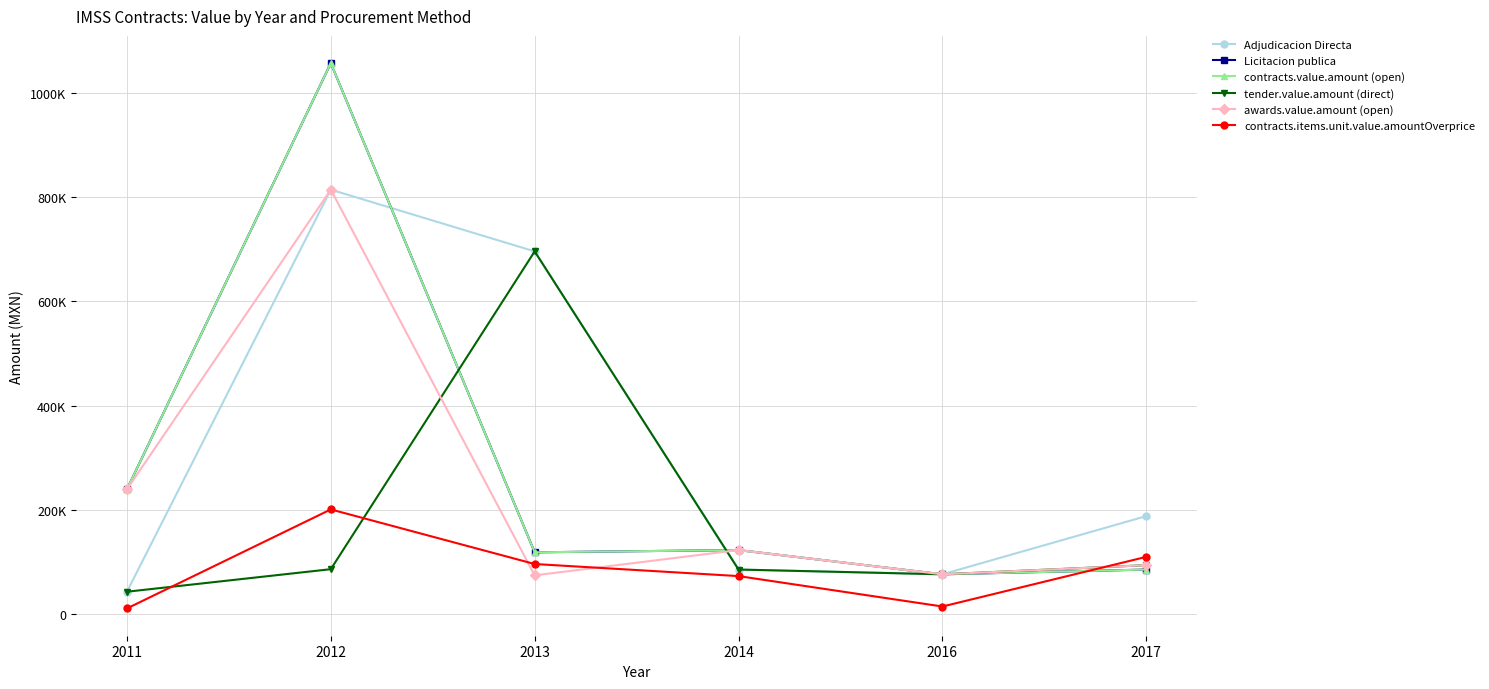

Where is the first local maximum for contracts.value.amount (open)?

2012